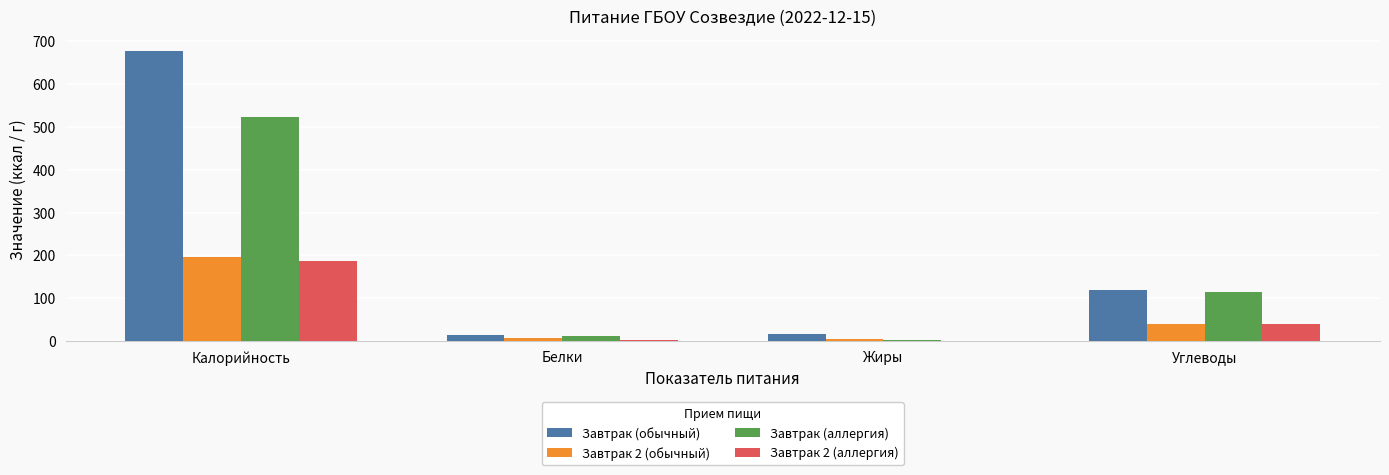

How many series are shown in this chart?

4